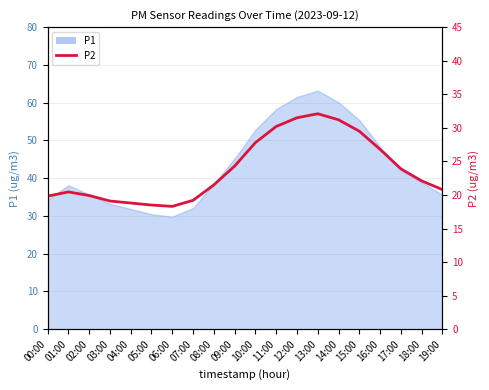

Reading left to right, list all the values displayed in this chart.

19.8	20.4	19.9	19.1	18.8	18.5	18.3	19.2	21.5	24.3	27.8	30.2	31.5	32.1	31.2	29.5	26.8	23.9	22.1	20.8